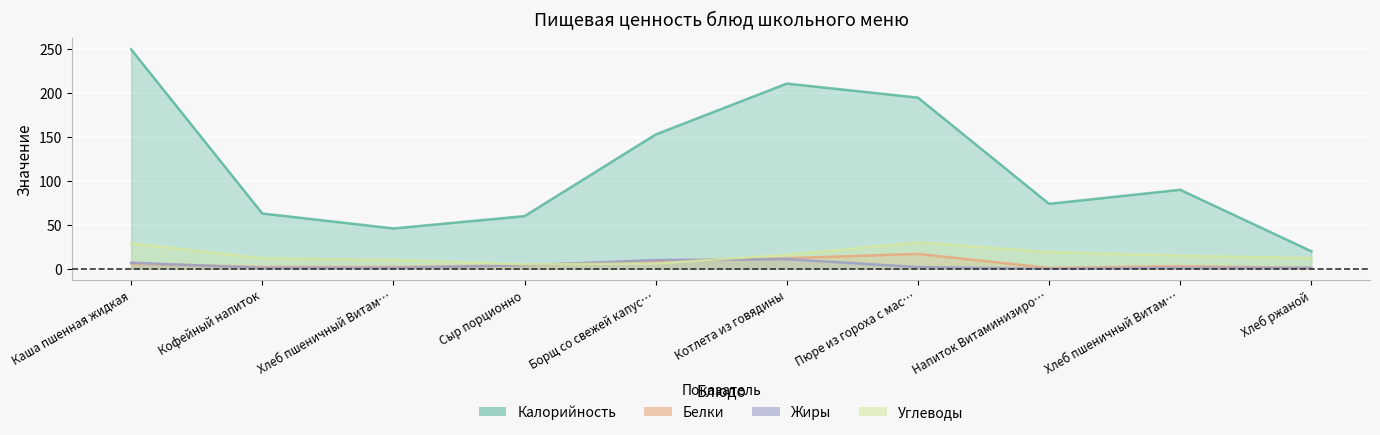

Which series has the largest range (max minus min)?

Калорийность